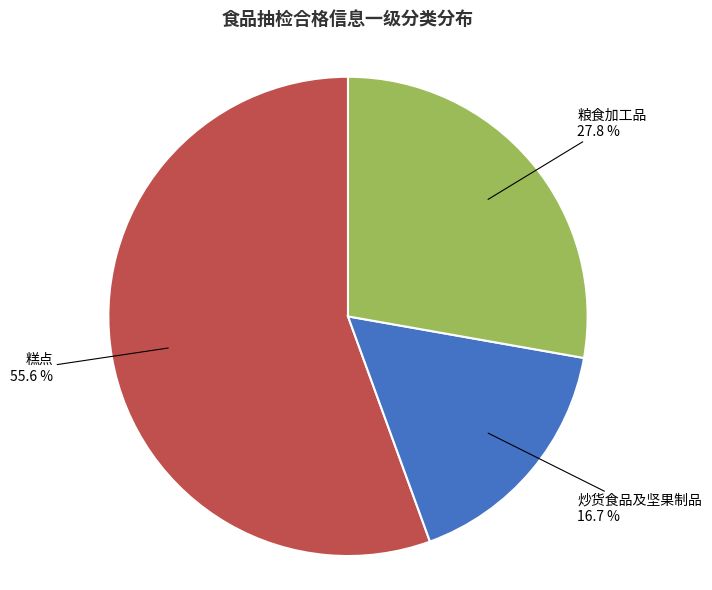

To the nearest percent, what is the combined percentage of 炒货食品及坚果制品 and 糕点?

72%